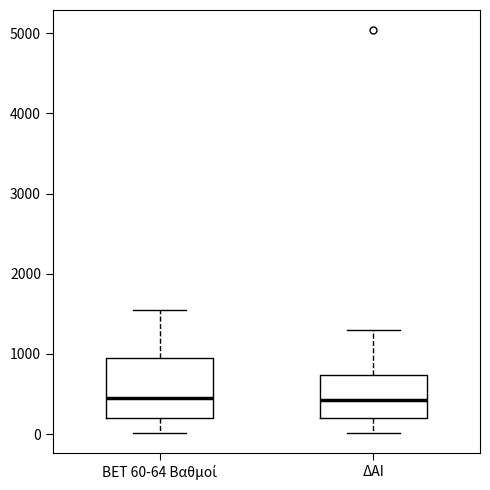

Reading left to right, transcribe this box plot: for each box, give where its median line is, the range the box spans, and where its two whiskers end, as read against the y-axis. The values are not printed on the chart, so give them approximately, as read against the axis.

BET 60-64 Βαθμοί: median 400, box 200 to 1000, whiskers 0 to 1600
ΔΑΙ: median 400, box 200 to 700, whiskers 0 to 1300